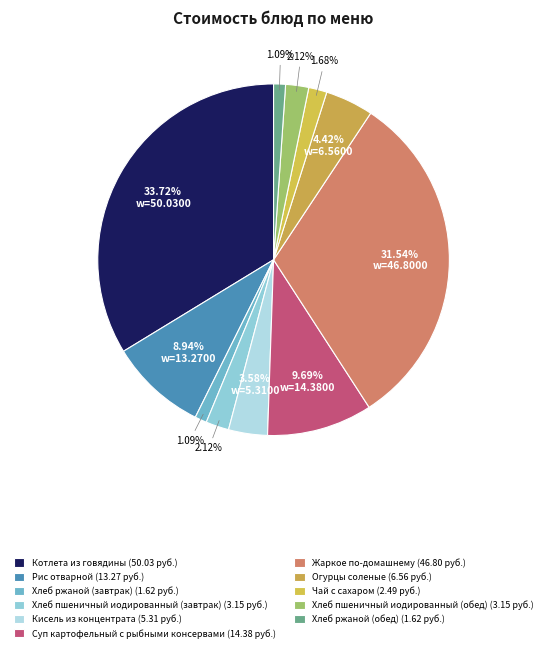

Which category has the smallest portion of the pie?

Хлеб ржаной (завтрак)